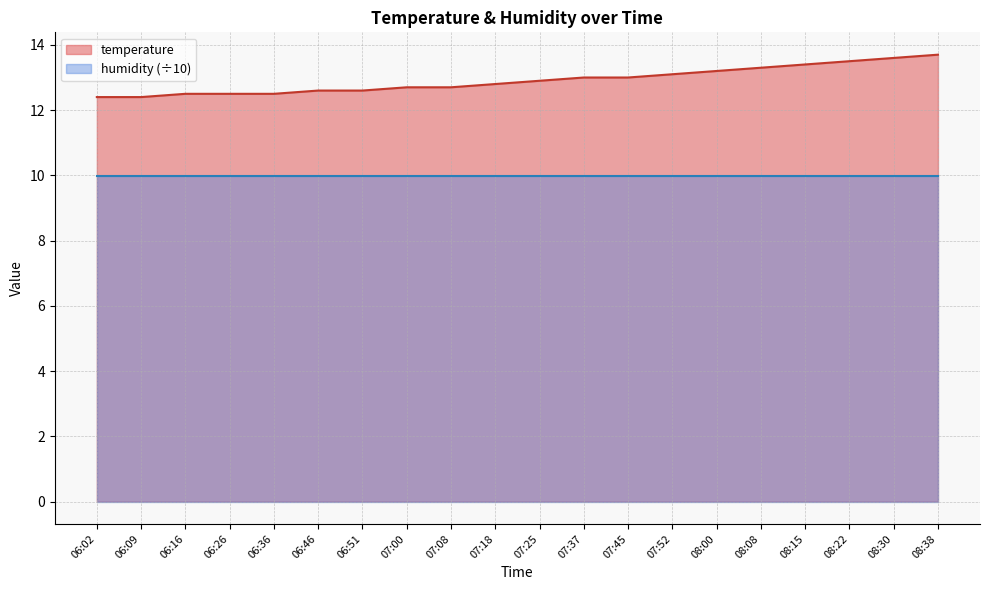

What is the label of the 4th point from the left?

06:26